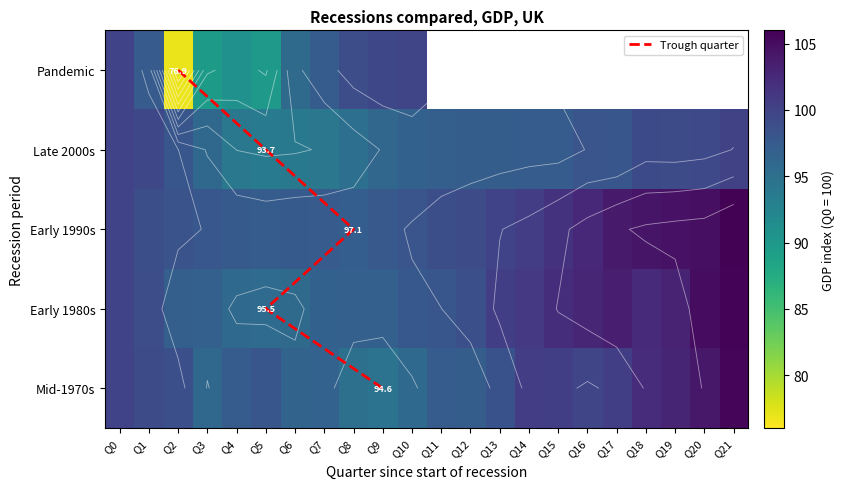

The value of Early 1980s at Q20 is 163.0. True or false?

False